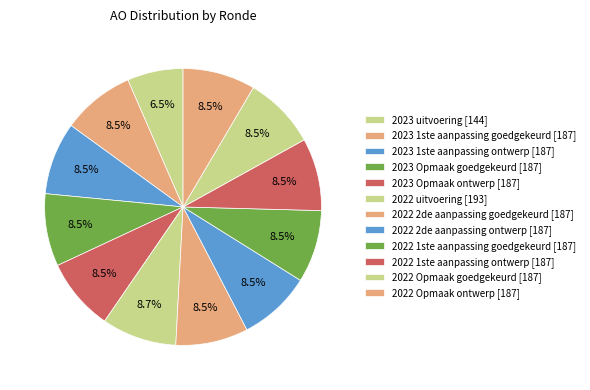

How many slices are in this pie chart?

12